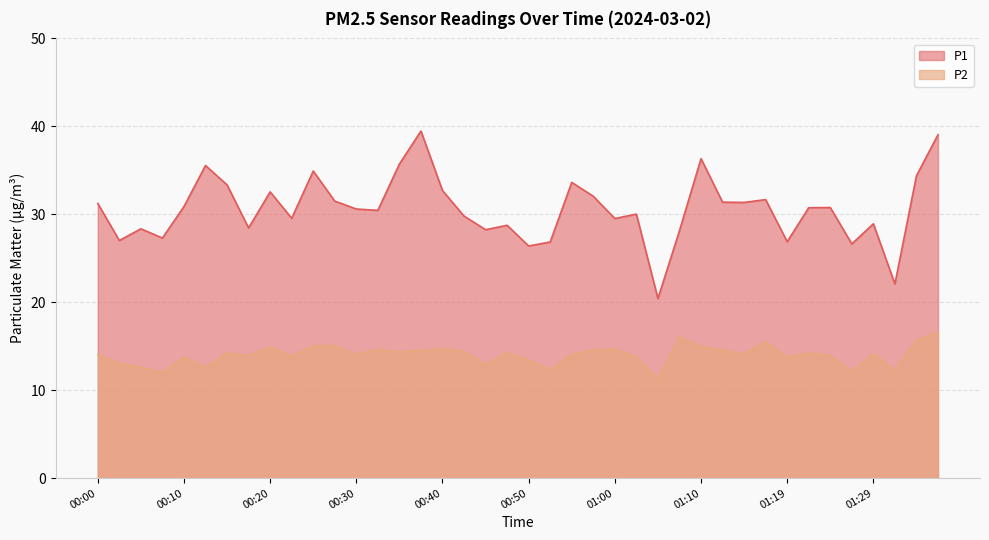

List the series in order of their overall mean, lowest first.

P2, P1